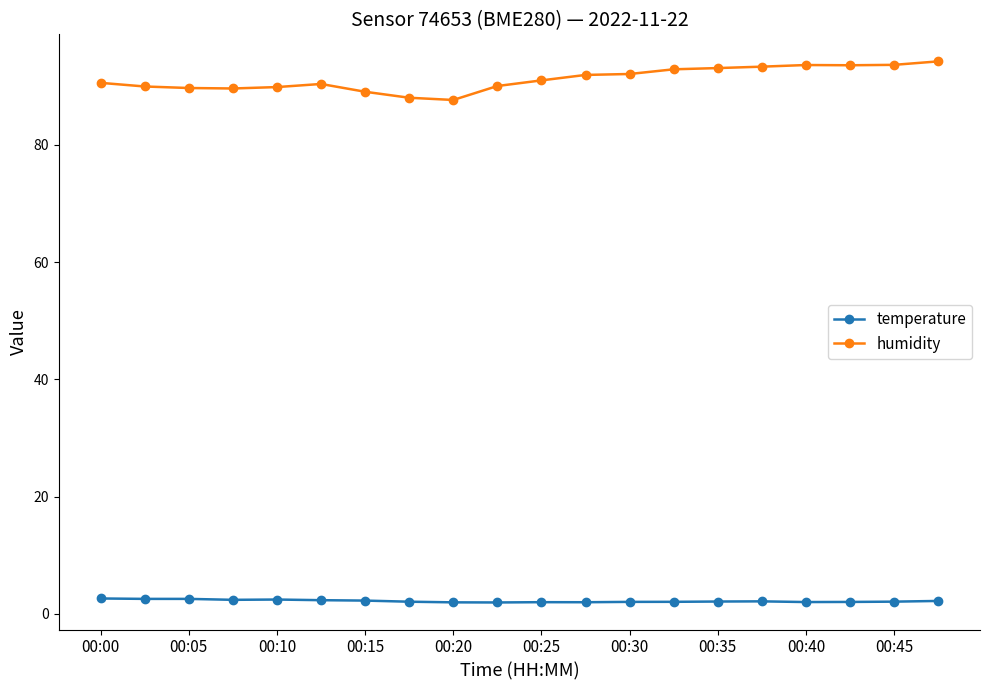

True or false: temperature and humidity cross at least once.

False